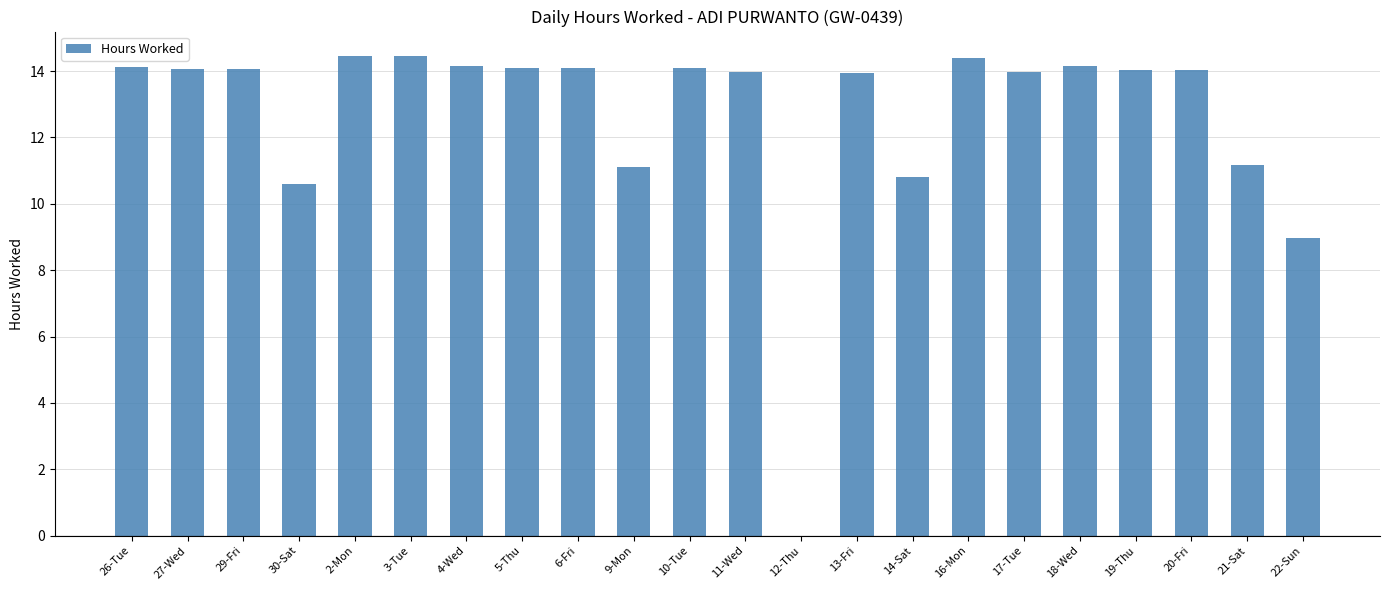

What is the maximum value shown in the chart?

14.5